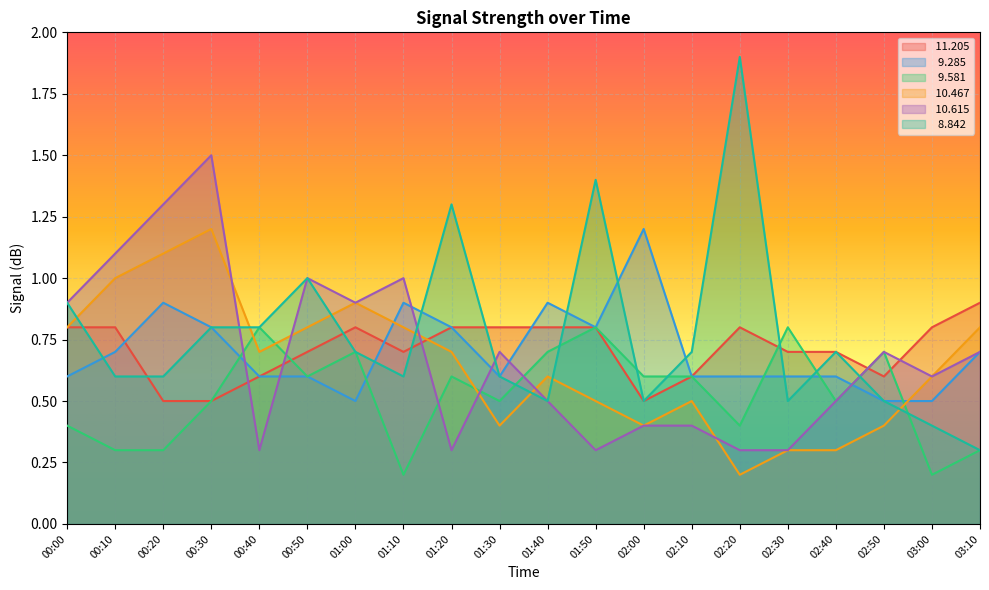

What position from the left is 00:50?

6